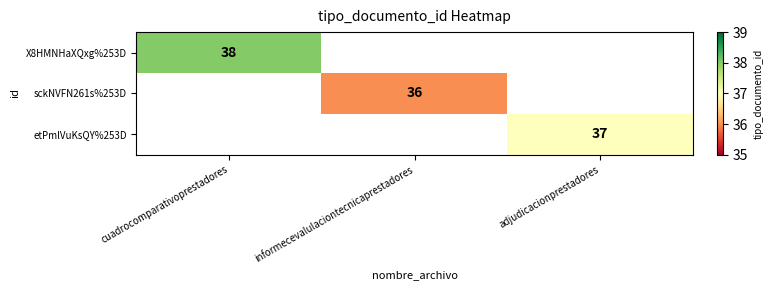

The value of etPmlVuKsQY%253D at adjudicacionprestadores is 13. True or false?

False